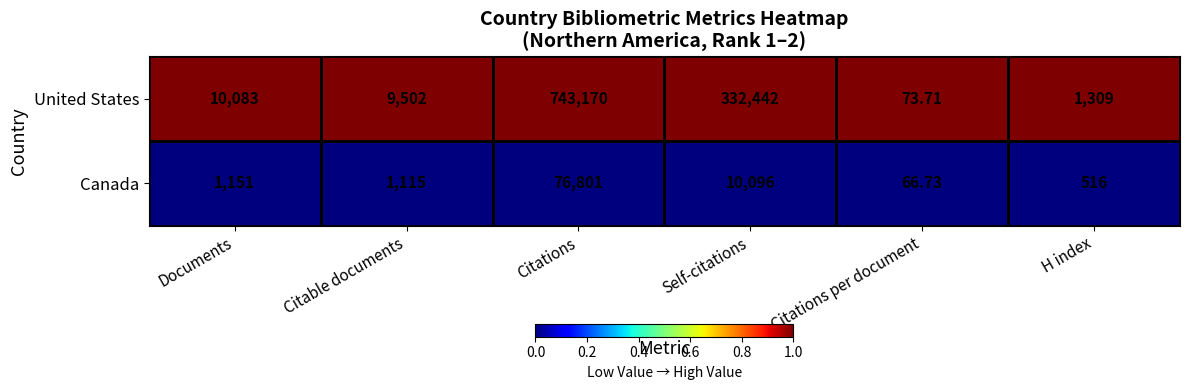

At which category is the sum across all series the highest?

Citations